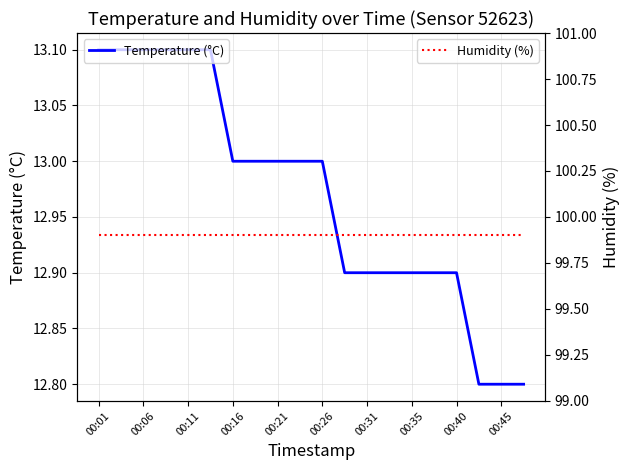

True or false: Temperature (°C) has a value of 13.0 at 00:21.

True